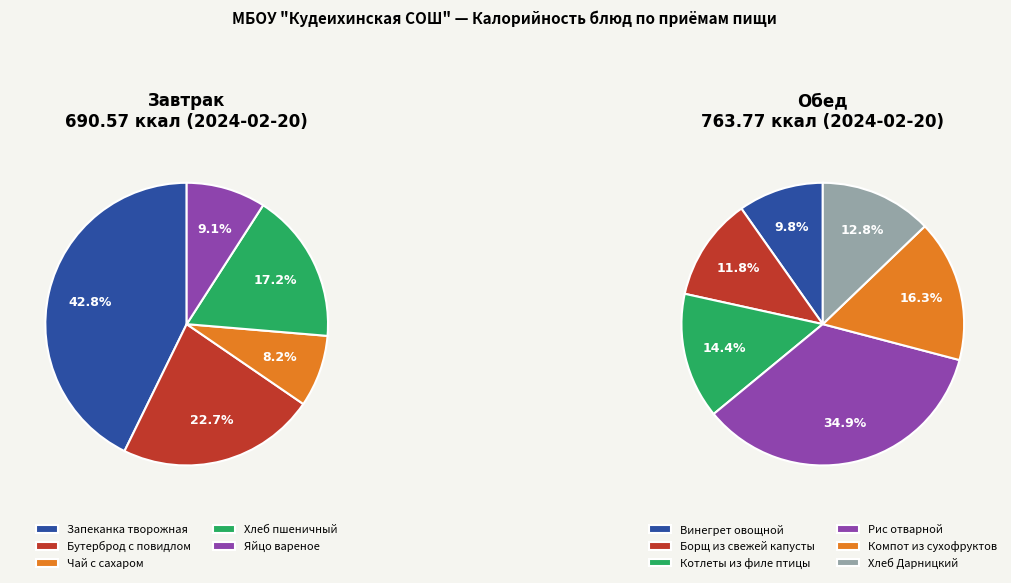

How many slices are in this pie chart?

11